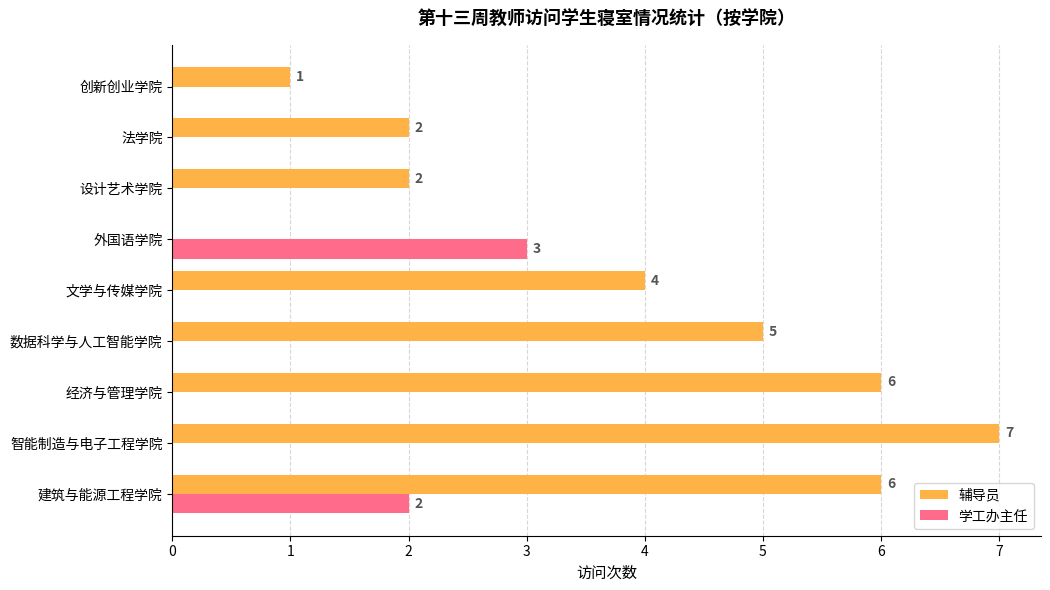

What is the highest value of the 学工办主任 series?

3